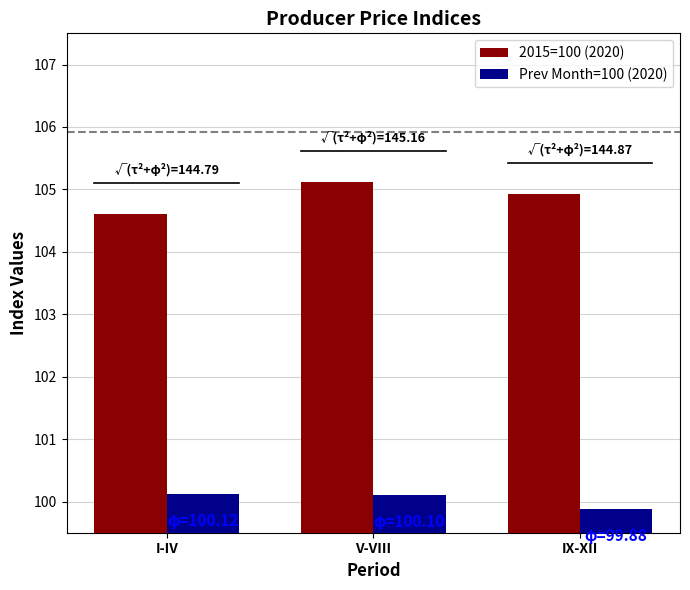

True or false: 2015=100 (2020) has a value of 56.7 at IX-XII.

False